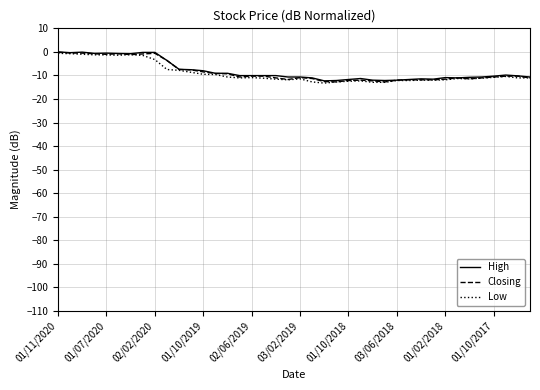

What is the minimum value for Low?

-13.2